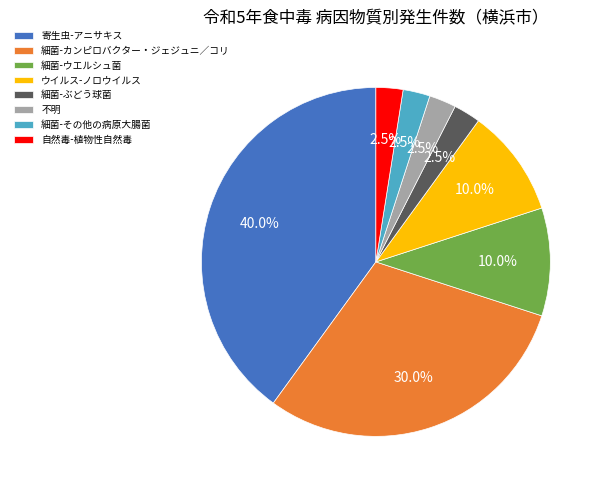

Does any single category account for the majority?

No